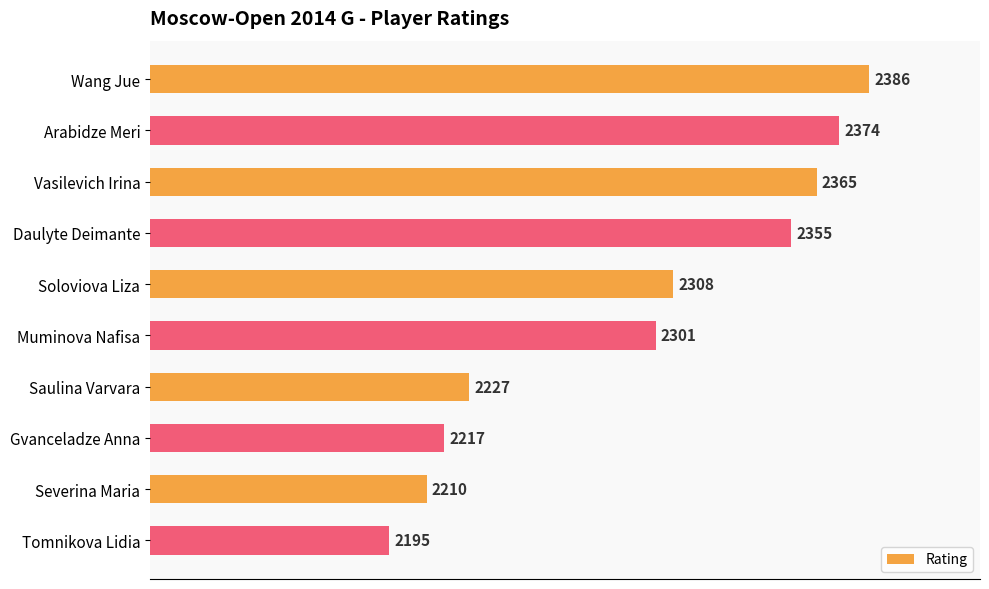

Reading top to bottom, what are all the values shown in this chart?

2386	2374	2365	2355	2308	2301	2227	2217	2210	2195